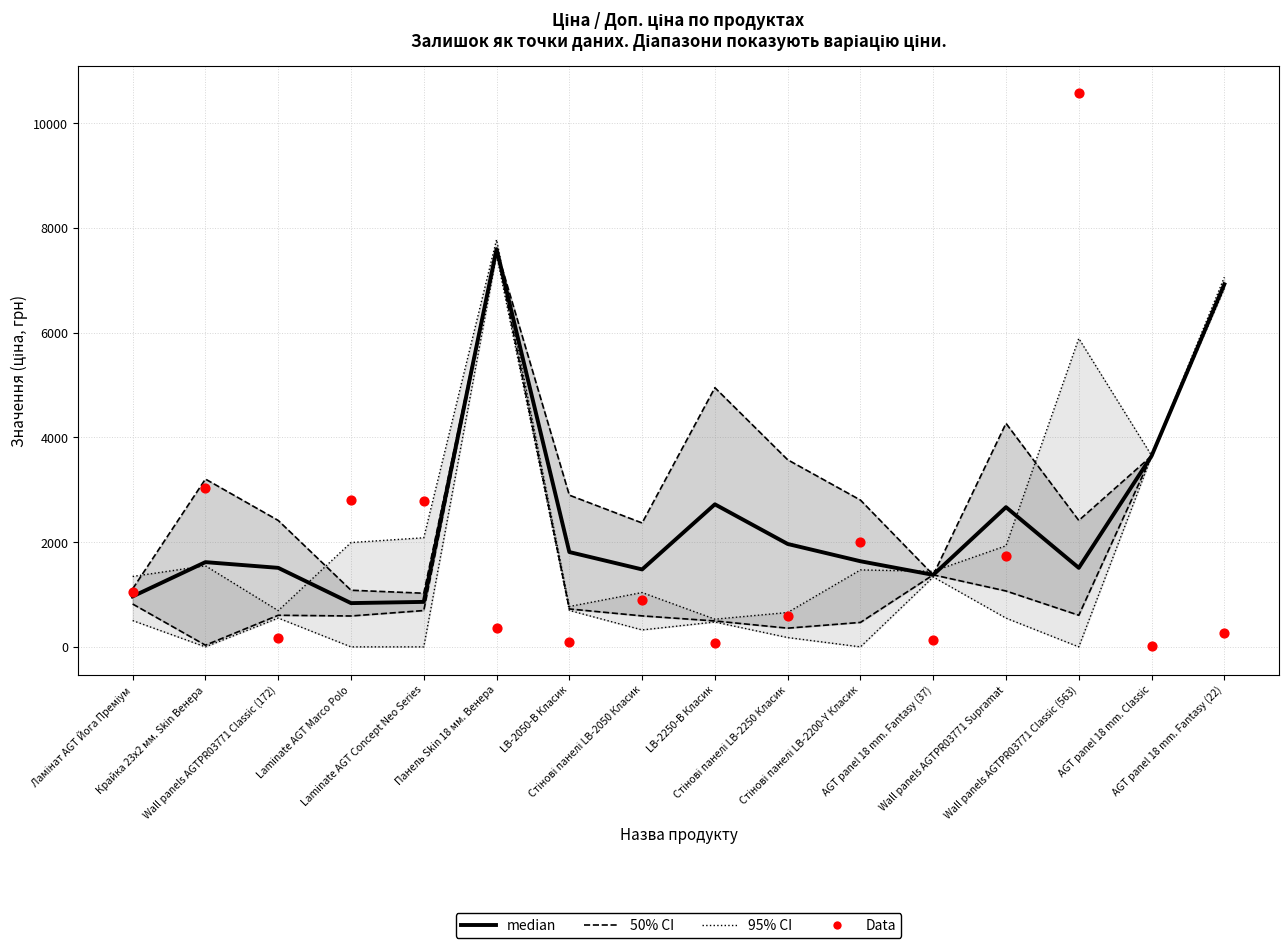

Which series has the largest Y range (max minus min)?

Data